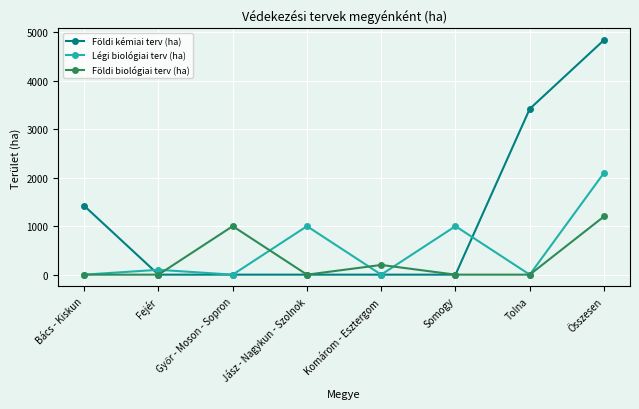

Which label corresponds to the largest value in the chart?

Összesen